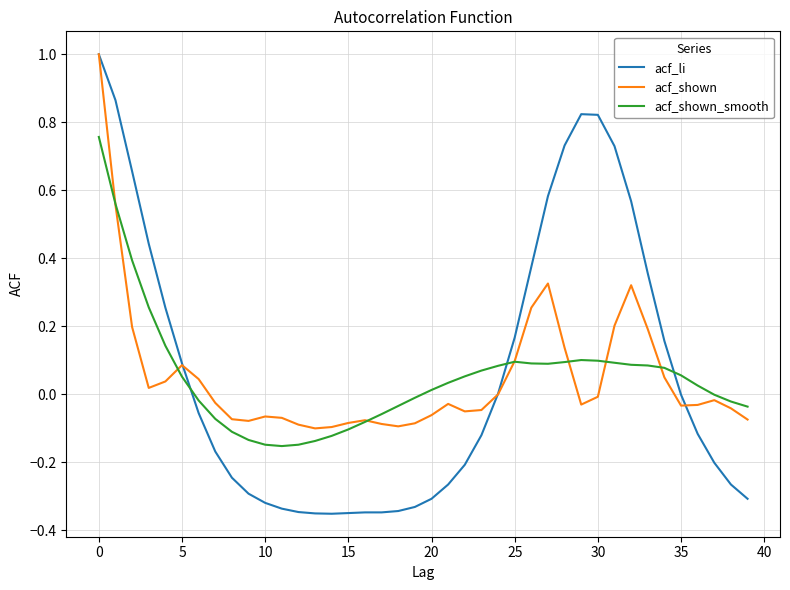

Count the number of data series in this chart.

3